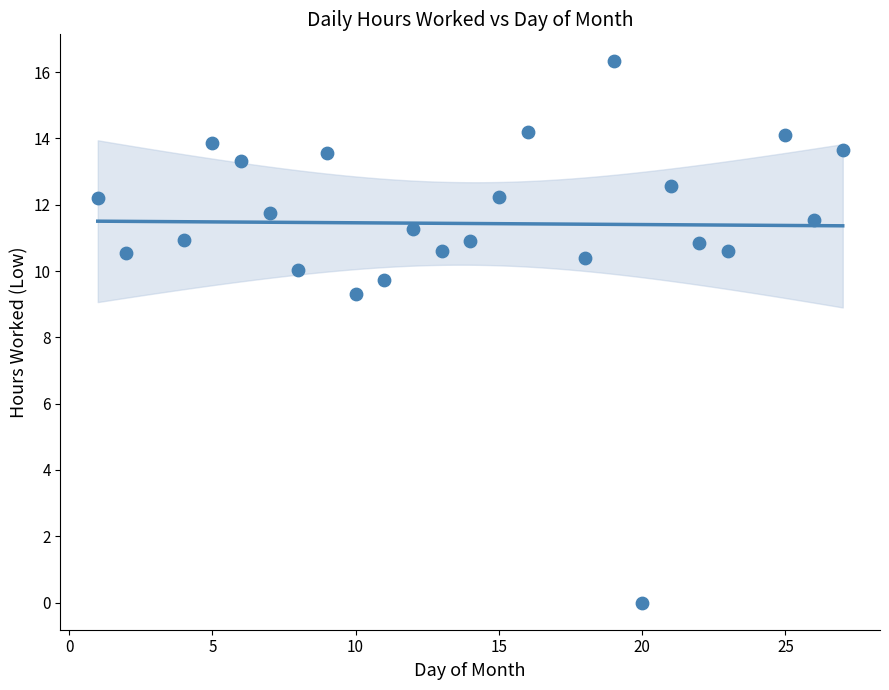

What is the range of X values (max minus min)?

26.0